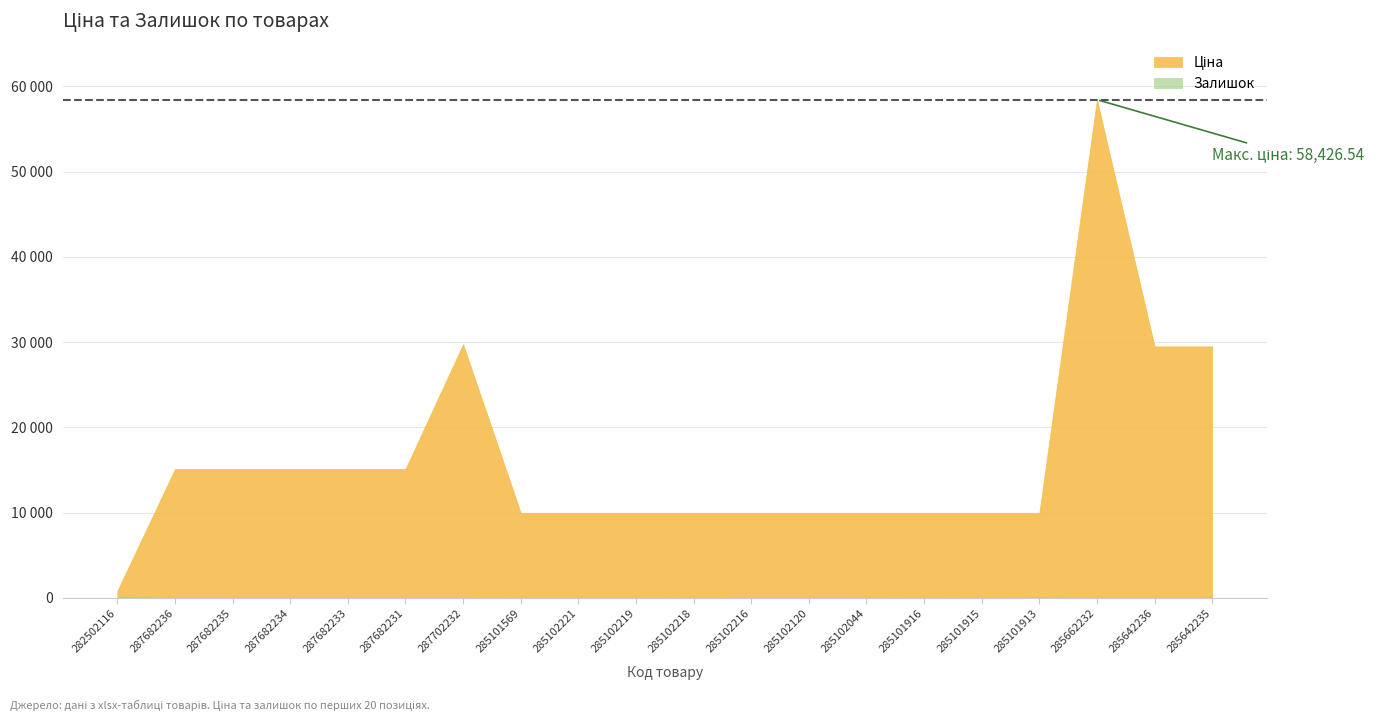

What is the difference between the maximum and second lowest values in the Залишок series?

140.0